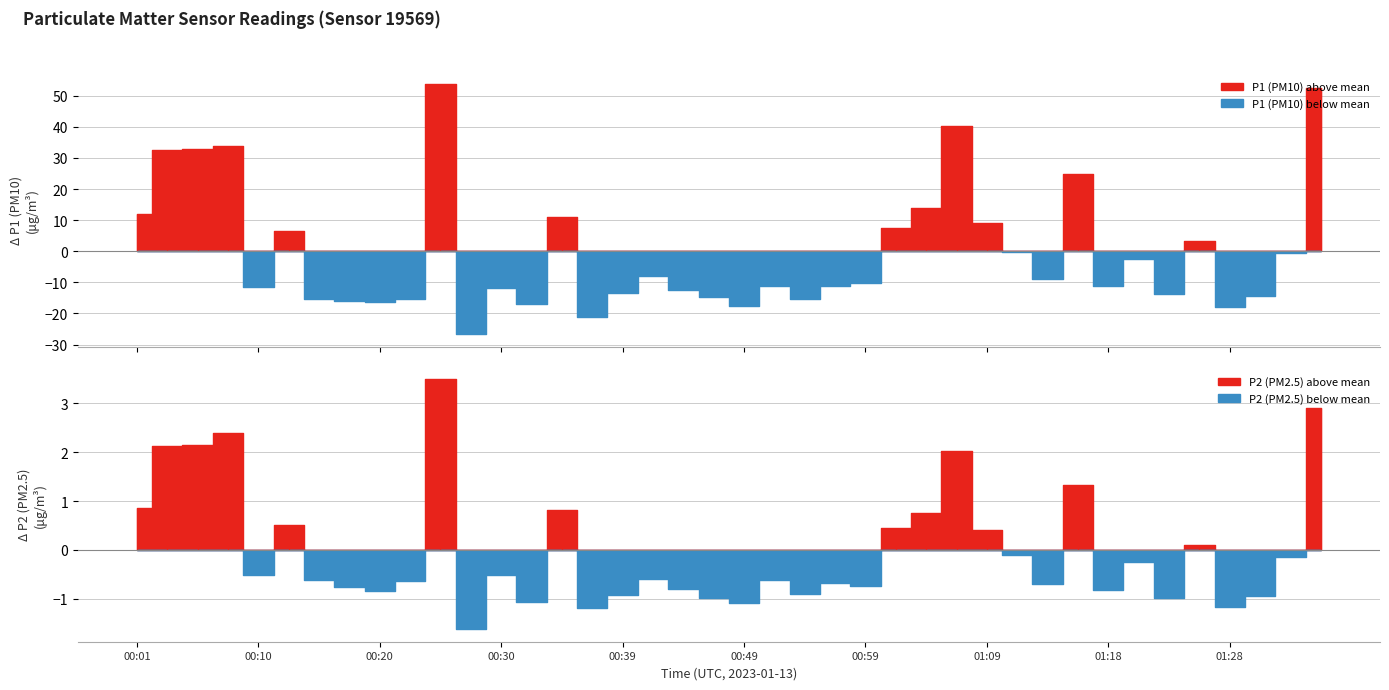

Which category has the lowest value in the P1 series?

00:27